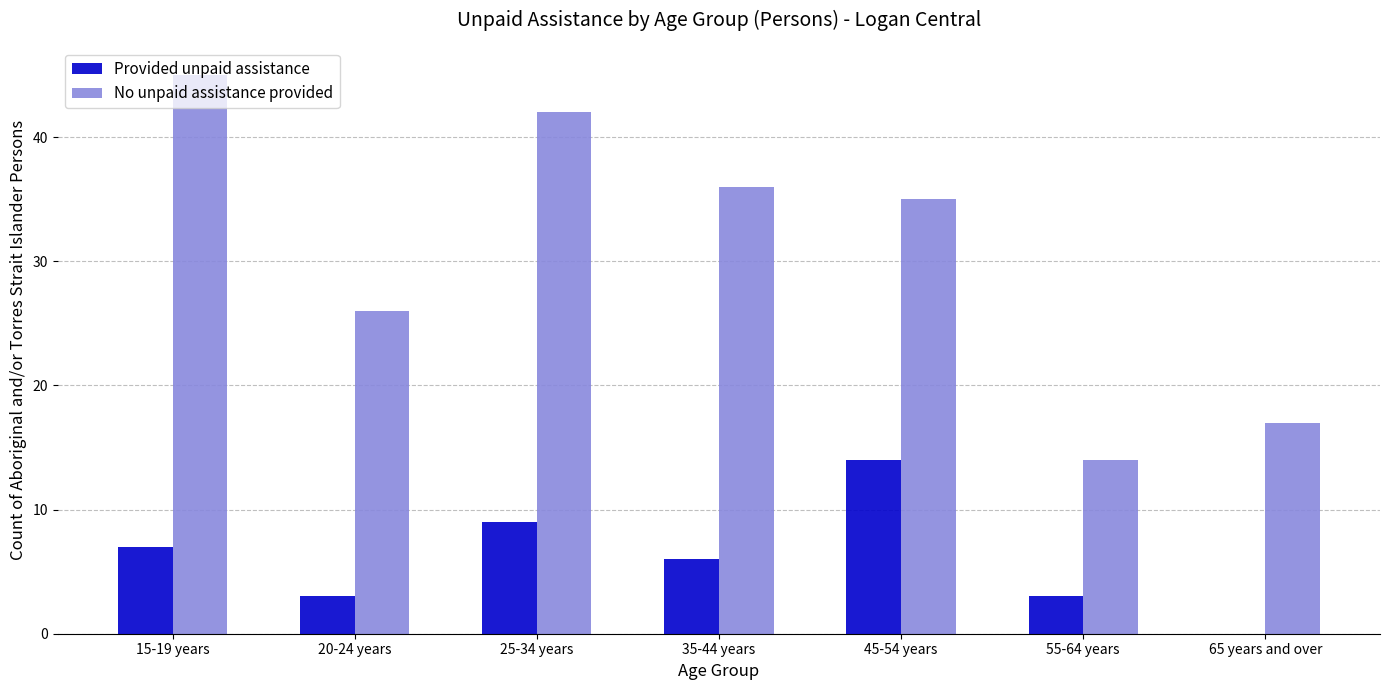

How many data points does each series have?

7